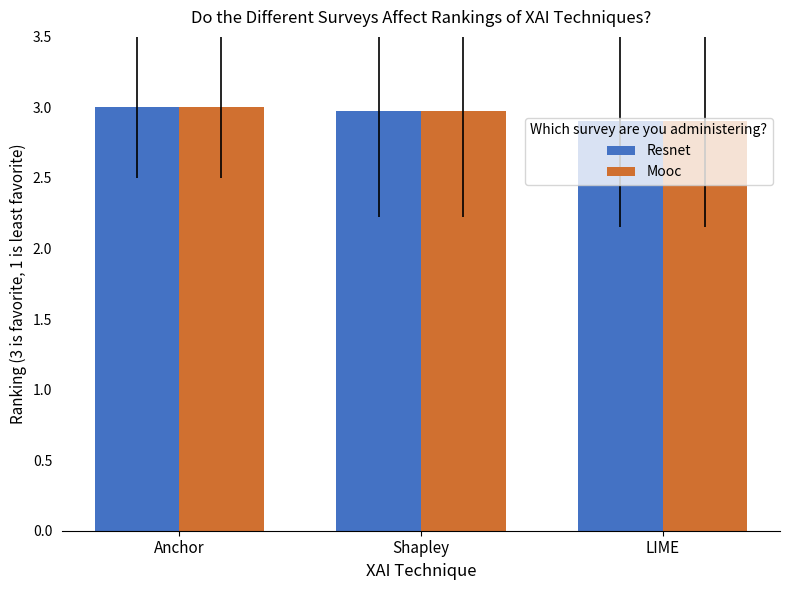

What is the difference between the maximum and minimum values in the Mooc series?

0.1